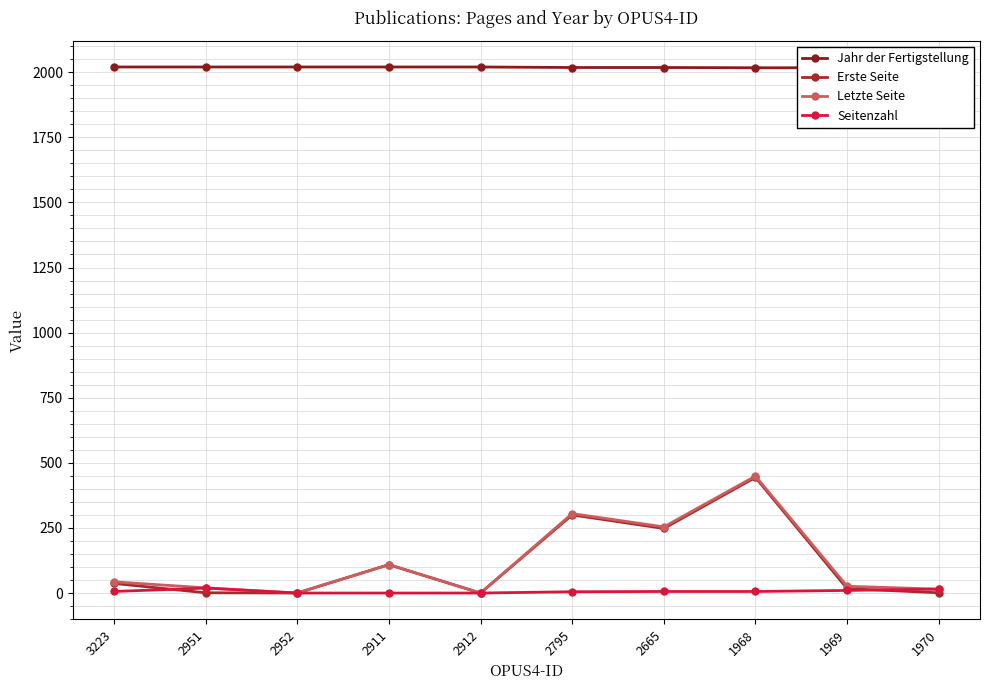

How many lines are shown in the chart?

4